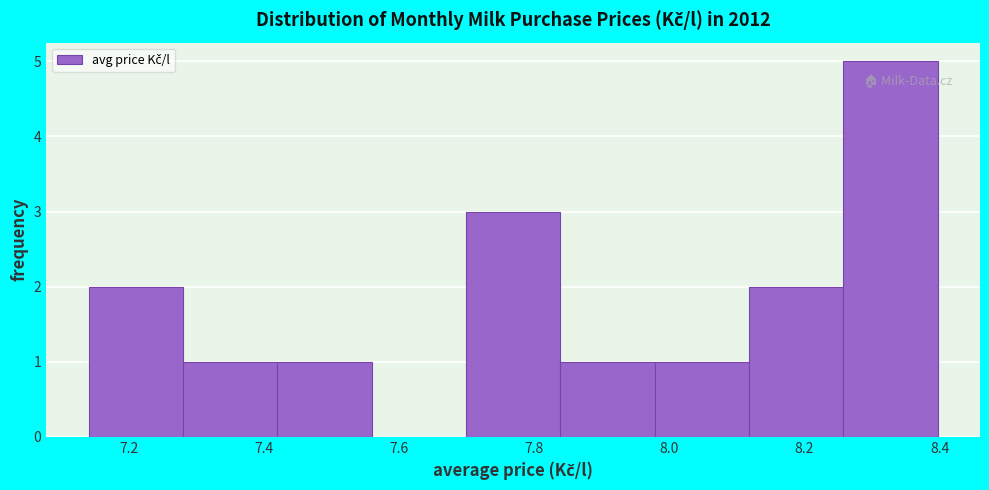

Reading left to right, transcribe this chart: for each bar, give the range it covers on the x-axis and its height. Neither the bar edges nor the heights are printed on the chart, so give them approximately, as read against the axes.

7.14 to 7.28: 2
7.28 to 7.42: 1
7.42 to 7.56: 1
7.56 to 7.70: 0
7.70 to 7.84: 3
7.84 to 7.98: 1
7.98 to 8.12: 1
8.12 to 8.26: 2
8.26 to 8.40: 5